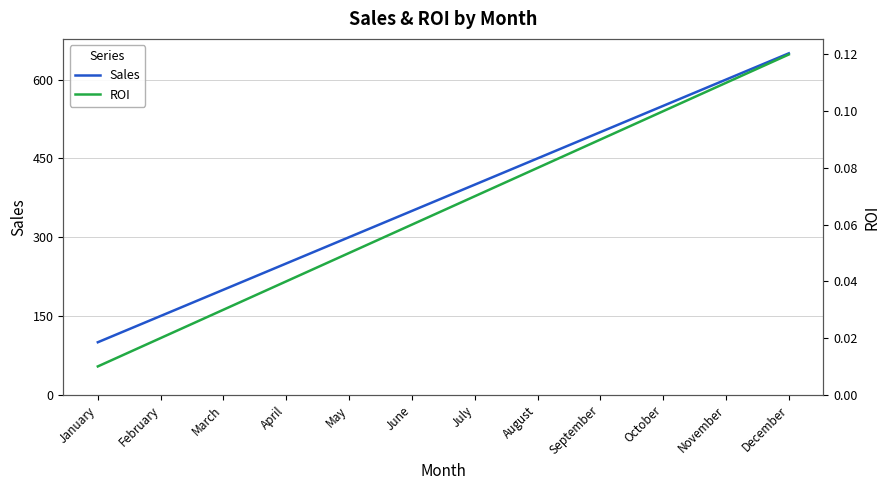

Does the chart display data point markers on the line(s)?

No